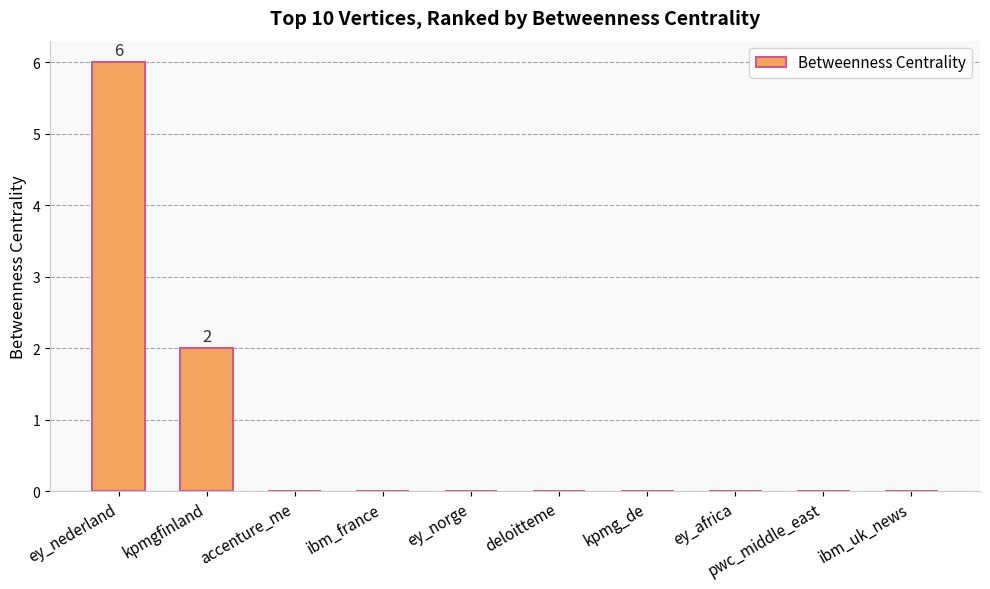

Which category has the highest value across all series?

ey_nederland